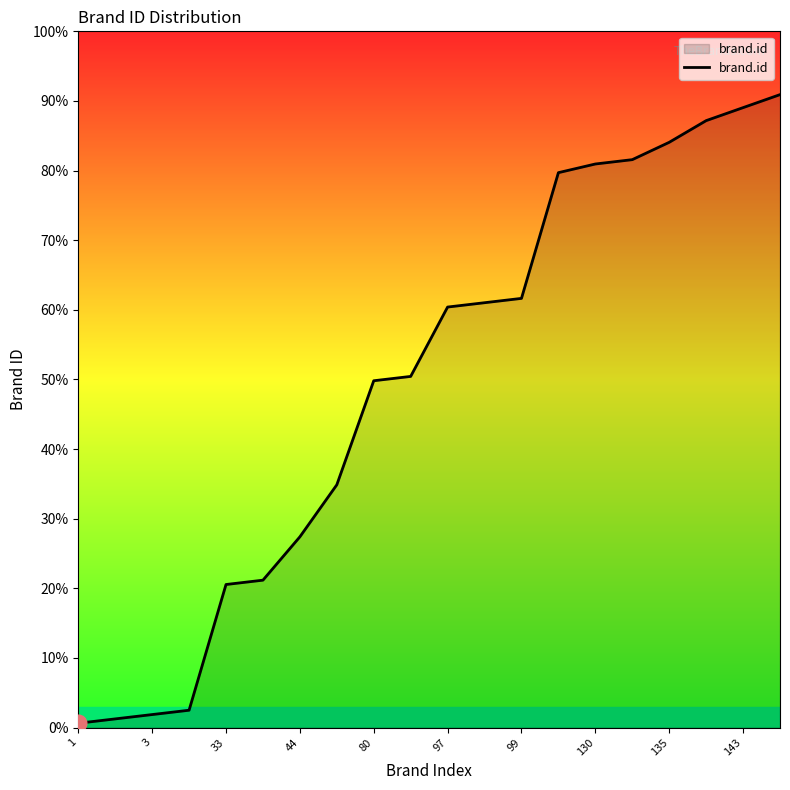

Is this an area chart (filled region under the line)?

Yes